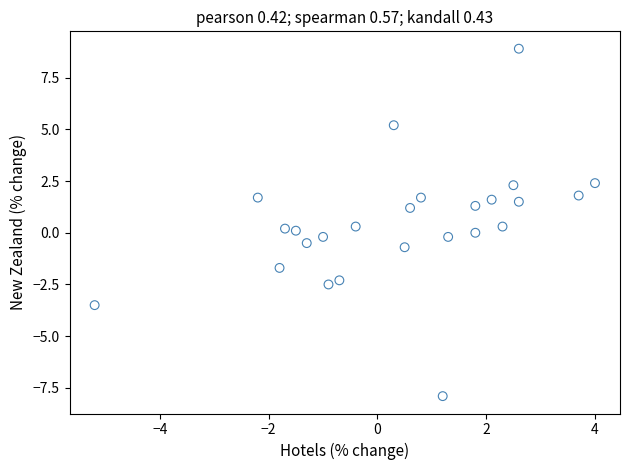

What is the range of X values (max minus min)?

9.2